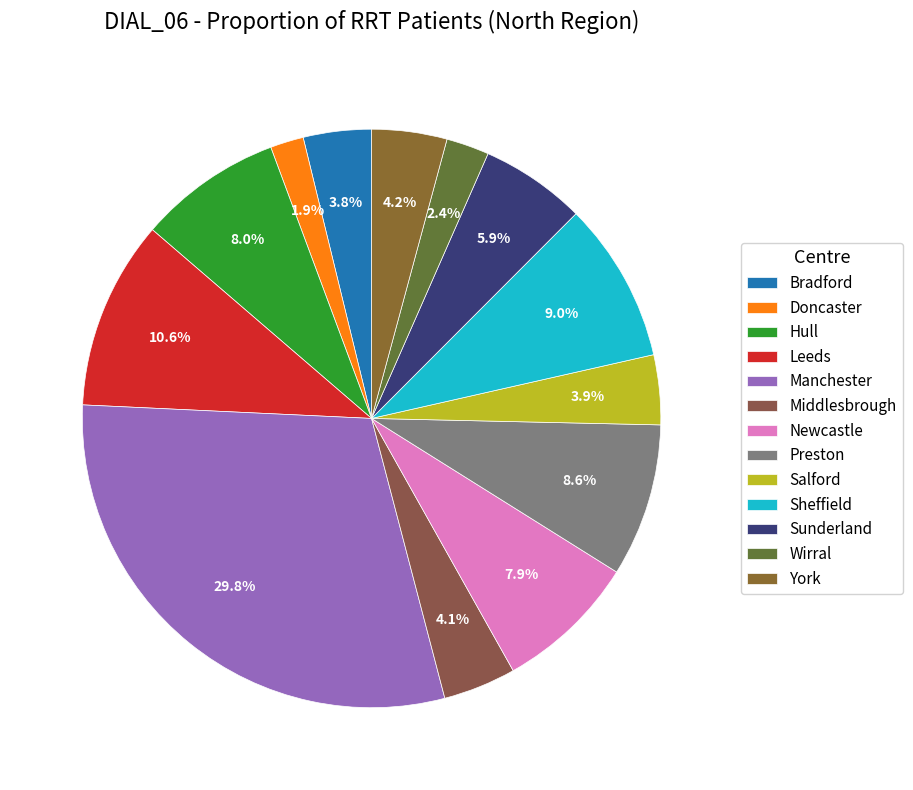

How many segments does this pie chart have?

13